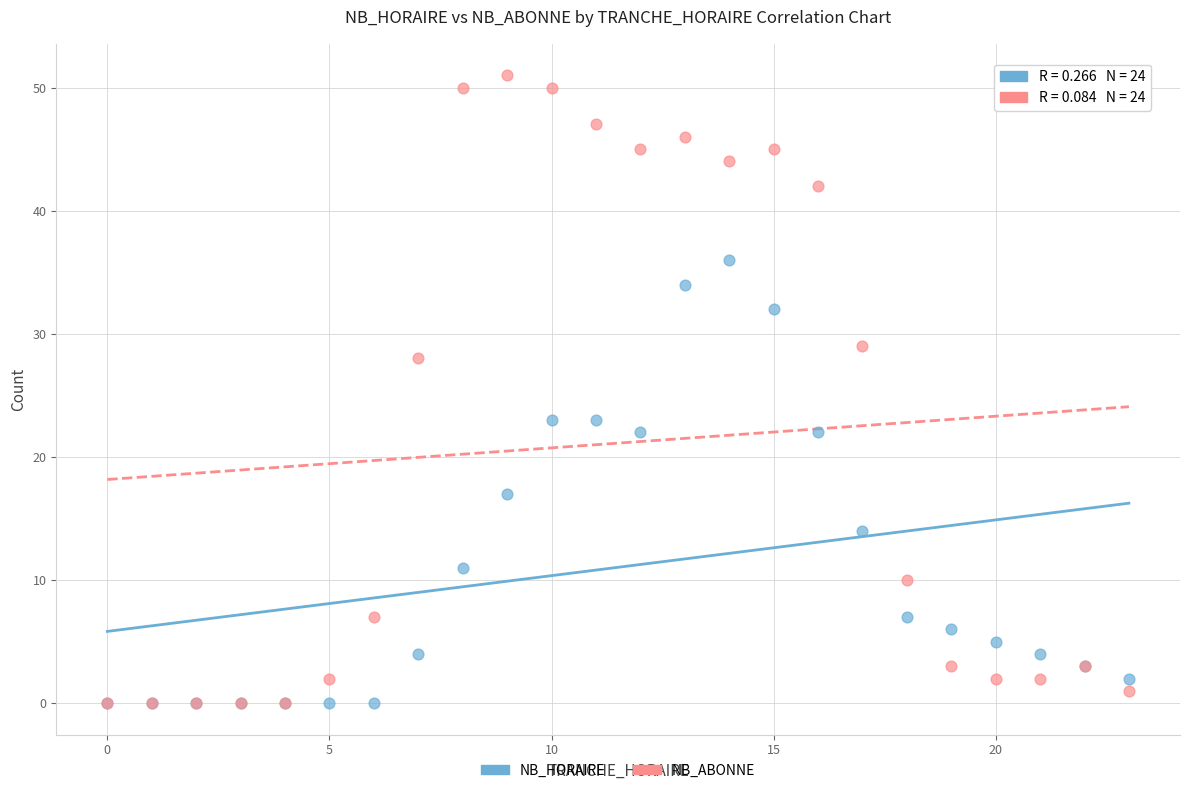

Which series reaches the maximum Y coordinate?

NB_ABONNE